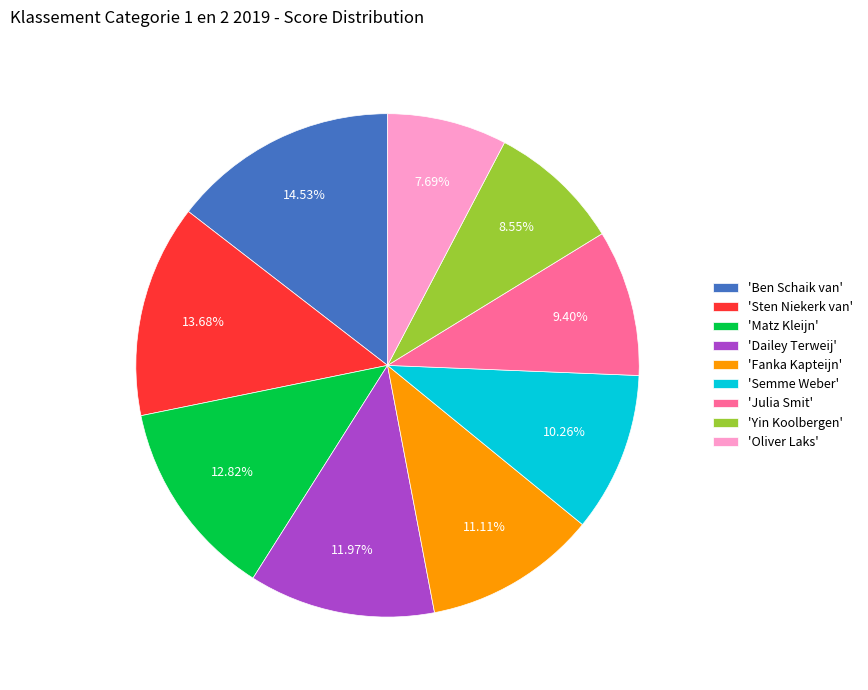

Is there any slice that represents more than half of the pie?

No